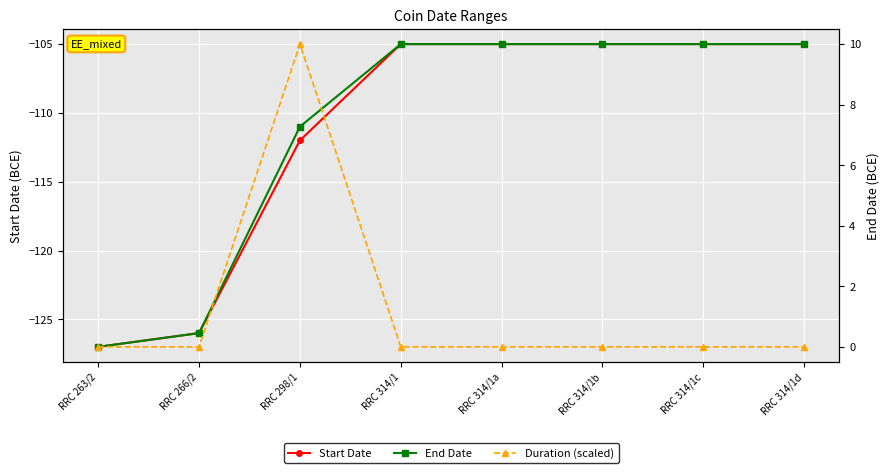

Reading left to right, list all the values displayed in this chart.

Start Date: RRC 263/2=-127	RRC 266/2=-126	RRC 298/1=-112	RRC 314/1=-105	RRC 314/1a=-105	RRC 314/1b=-105	RRC 314/1c=-105	RRC 314/1d=-105
End Date: RRC 263/2=-127	RRC 266/2=-126	RRC 298/1=-111	RRC 314/1=-105	RRC 314/1a=-105	RRC 314/1b=-105	RRC 314/1c=-105	RRC 314/1d=-105
Duration (scaled): RRC 263/2=0	RRC 266/2=0	RRC 298/1=10	RRC 314/1=0	RRC 314/1a=0	RRC 314/1b=0	RRC 314/1c=0	RRC 314/1d=0